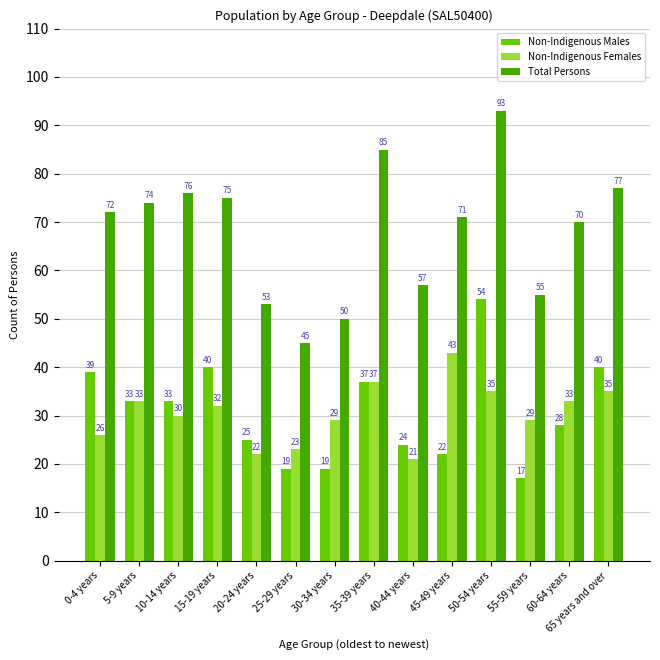

At how many categories does at least one series exceed 80?

2